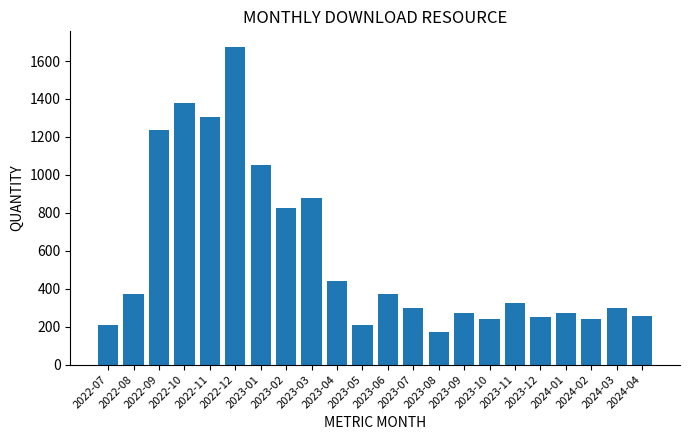

What is the smallest value displayed?

171